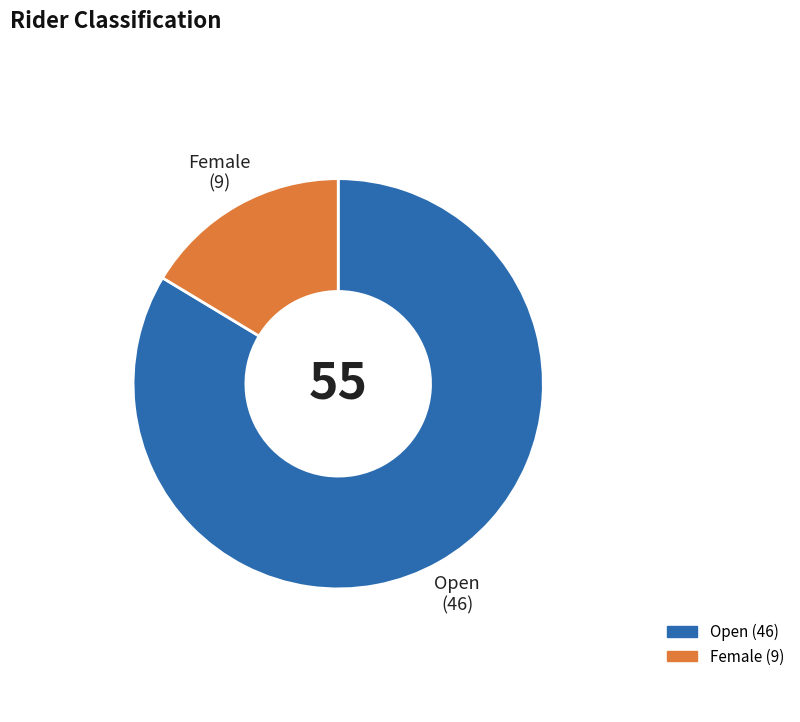

Count the number of slices in the pie.

2